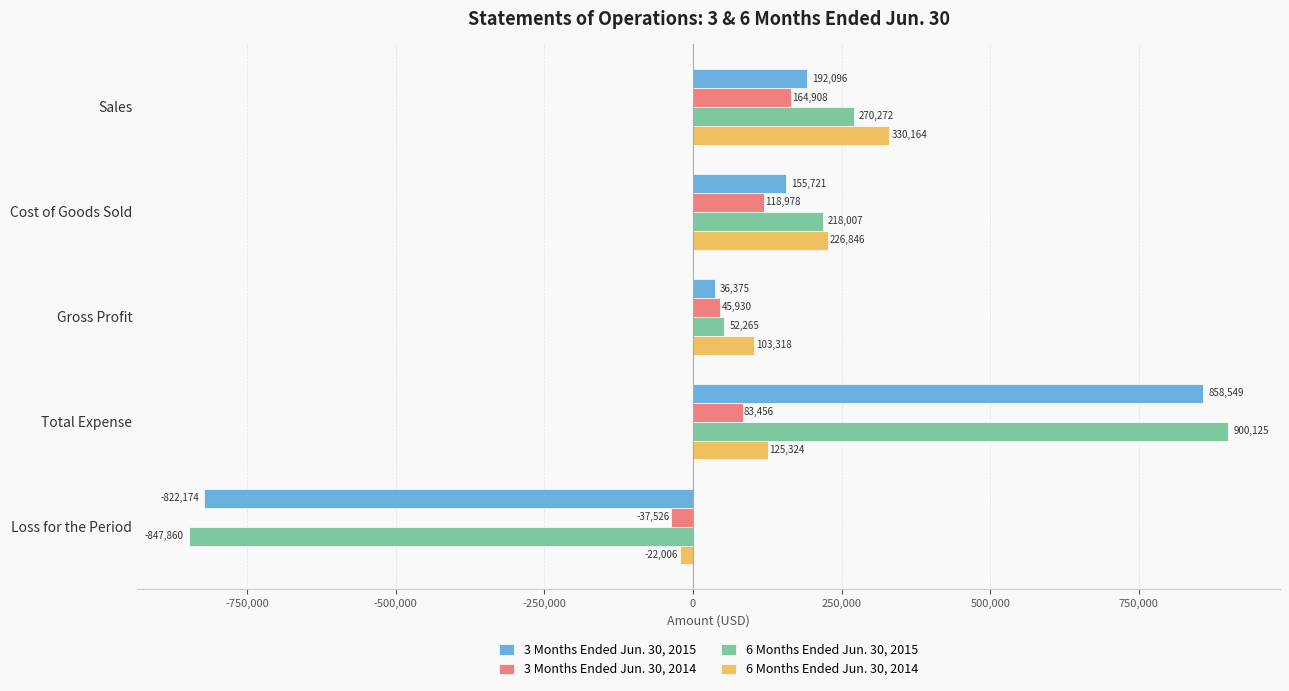

Rank the categories by 3 Months Ended Jun. 30, 2015 value from lowest to highest.

Loss for the Period, Gross Profit, Cost of Goods Sold, Sales, Total Expense